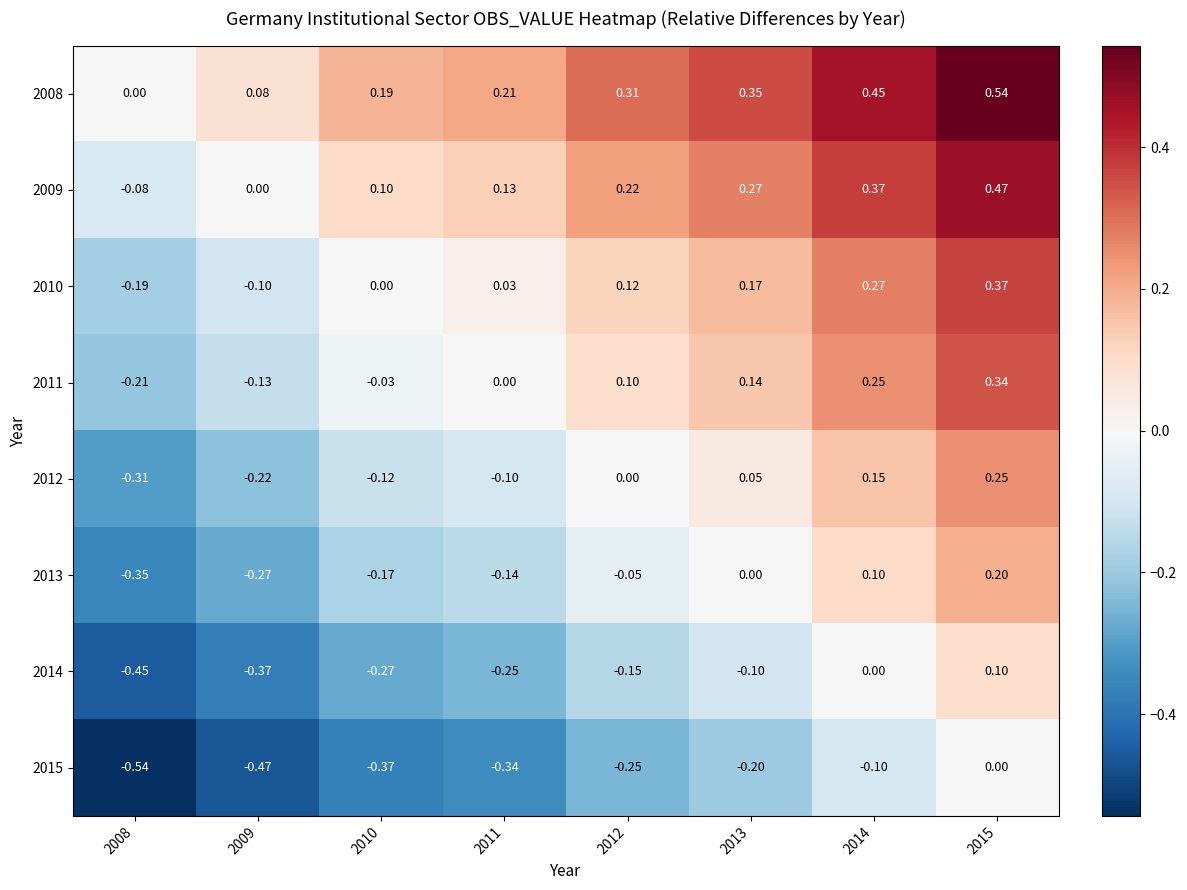

Is the value of 2013 at 2008 greater than the value of 2009 at 2014?

No